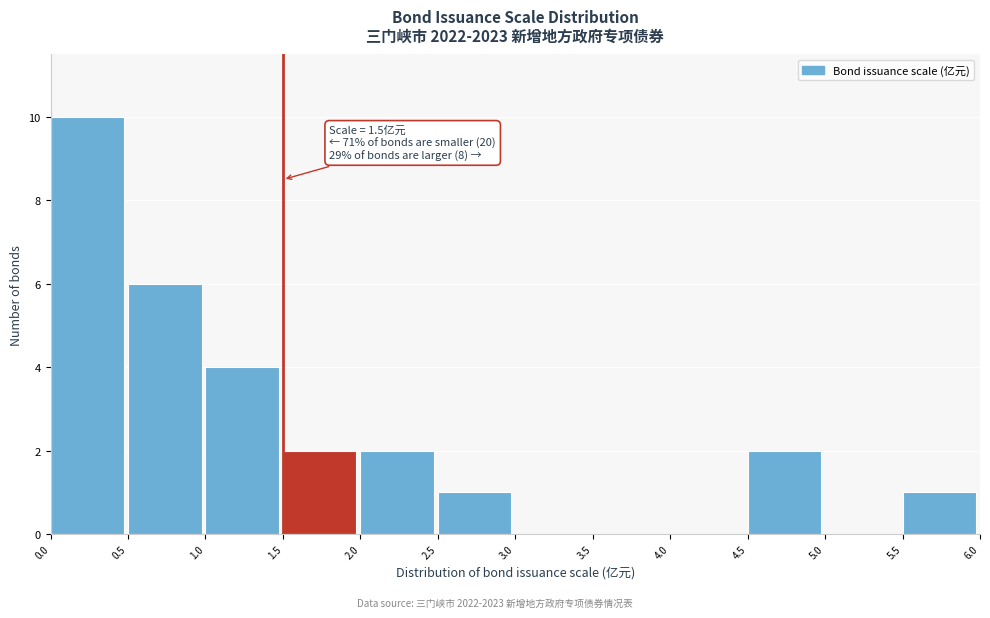

Over which range of the x-axis is the bar tallest?

0.0 to 0.5